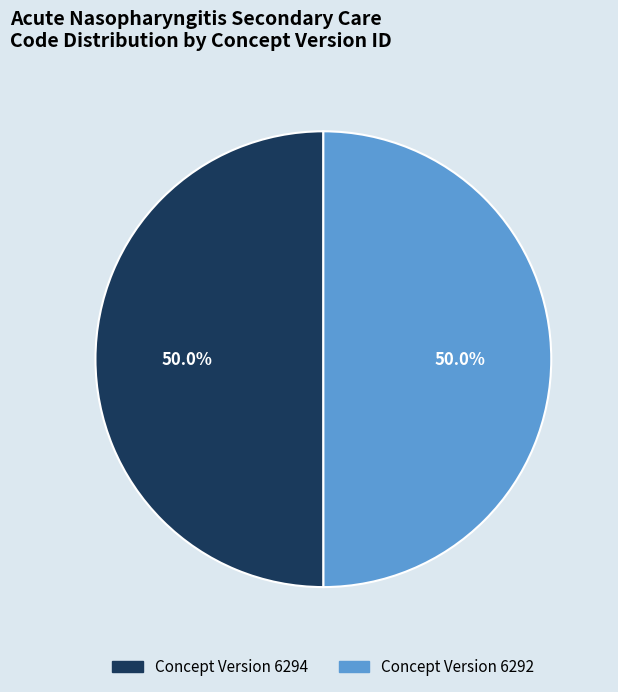

What portion of the pie excludes Concept Version 6292?

50.0%